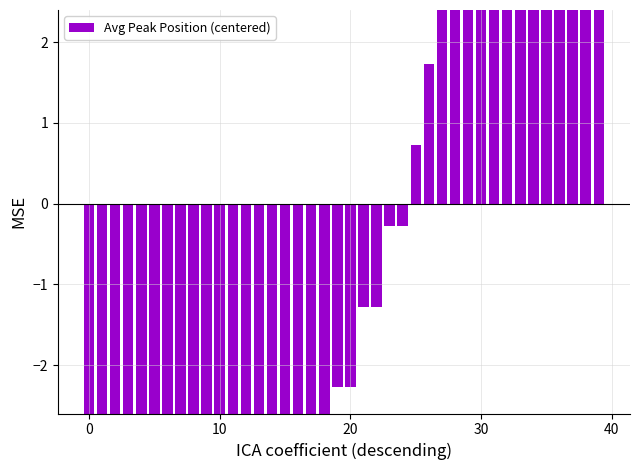

Between 22 and 11, which is larger?

22